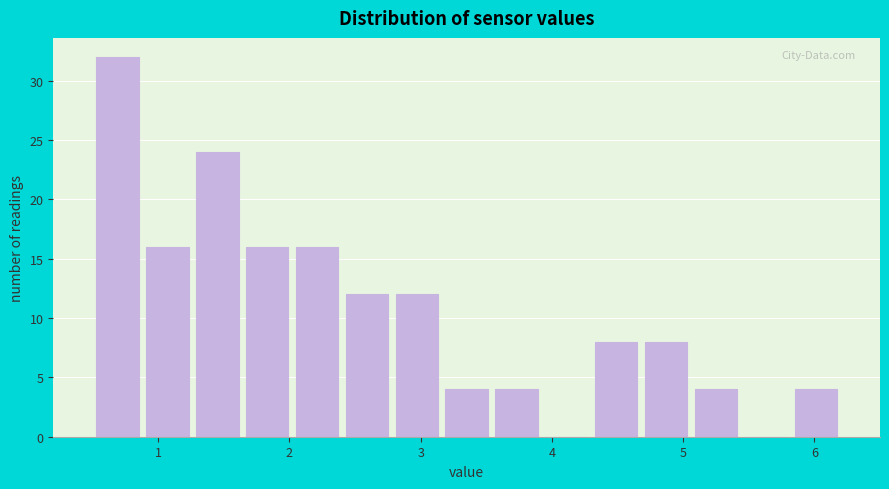

Around what value on the x-axis is the tallest bar? Give the approximate position of its centre, as read against the axis.

0.7